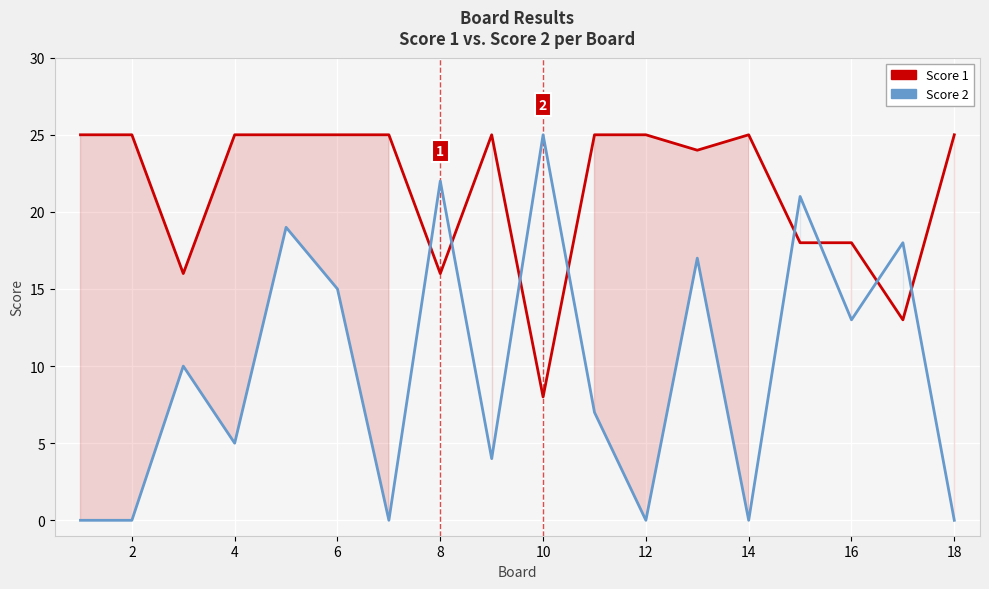

Reading right to left, what are all the values shown in this chart?

Score 1: 25	13	18	18	25	24	25	25	8	25	16	25	25	25	25	16	25	25
Score 2: 0	18	13	21	0	17	0	7	25	4	22	0	15	19	5	10	0	0